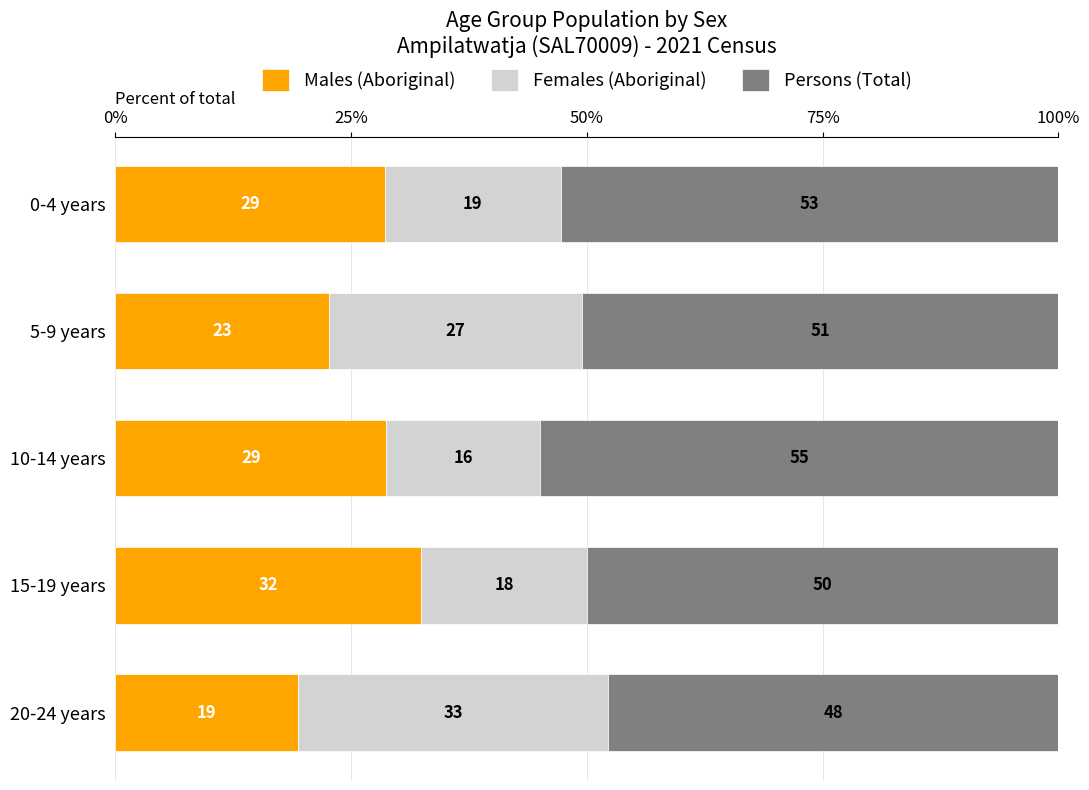

What are all the series names shown in the legend?

Males (Aboriginal), Females (Aboriginal), Persons (Total)